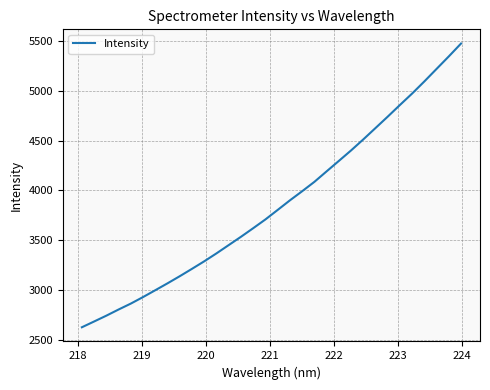

Reading left to right, transcribe all the data shown in this chart.

2626.8	2684.8	2743.3	2805.2	2864.7	2930.3	2998.9	3068.2	3139.7	3213.8	3289.3	3368.9	3452.1	3535.3	3621.5	3709.5	3804.8	3900.9	3992.4	4086.3	4191.9	4296.5	4401.9	4512.5	4626.7	4741.1	4858.3	4973.4	5095.0	5220.6	5346.0	5475.1